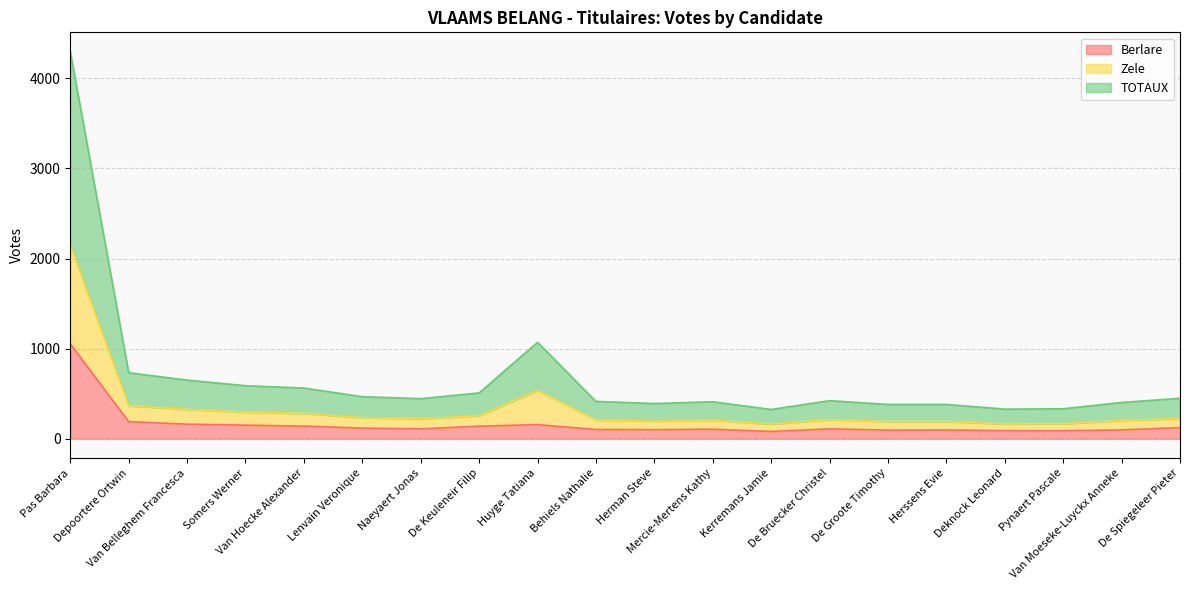

What is the spread (max minus min) of values at Herman Steve?

290